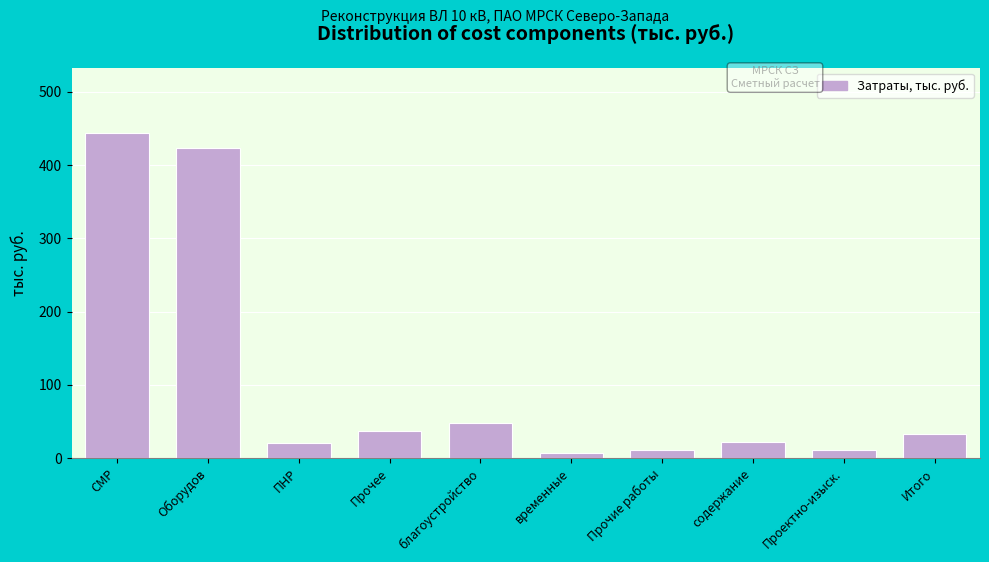

What is the approximate value at ПНР?

21.2